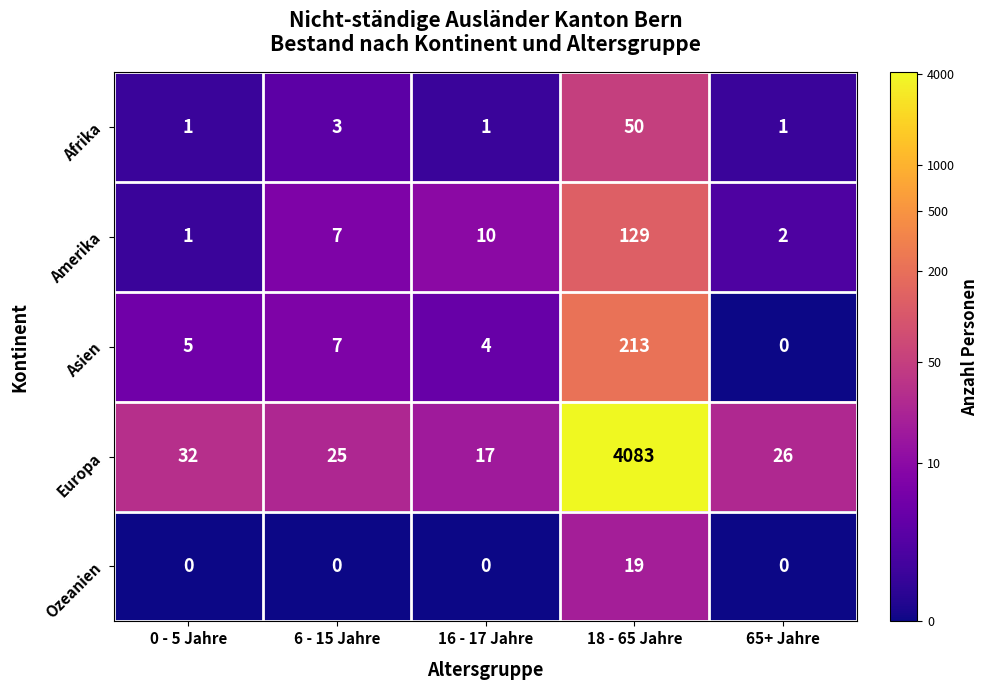

How many distinct data groups are displayed?

5